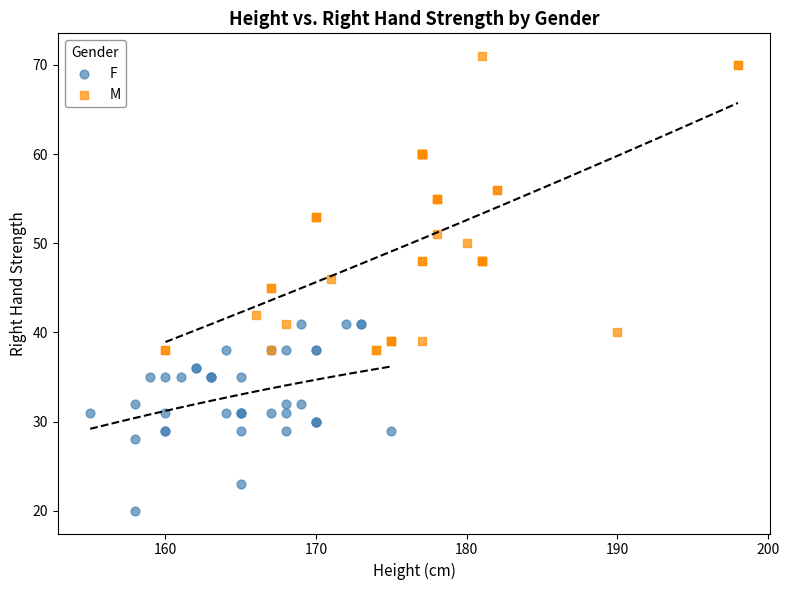

Which series has the widest spread of Y values?

M